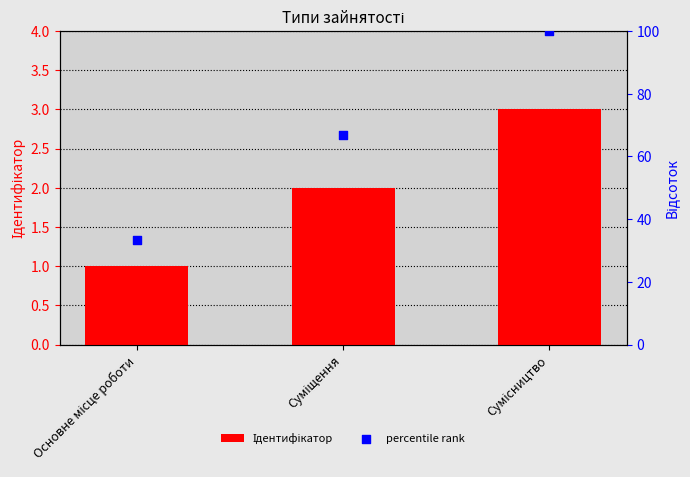

At which category is the sum across all series the highest?

Сумісництво